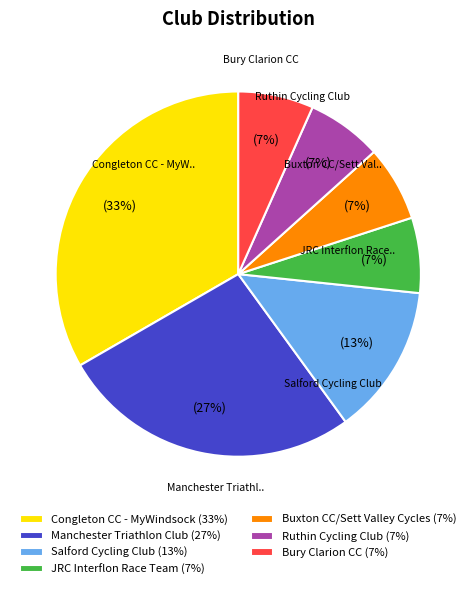

The Buxton CC/Sett Valley Cycles slice represents 1% of the pie. True or false?

False